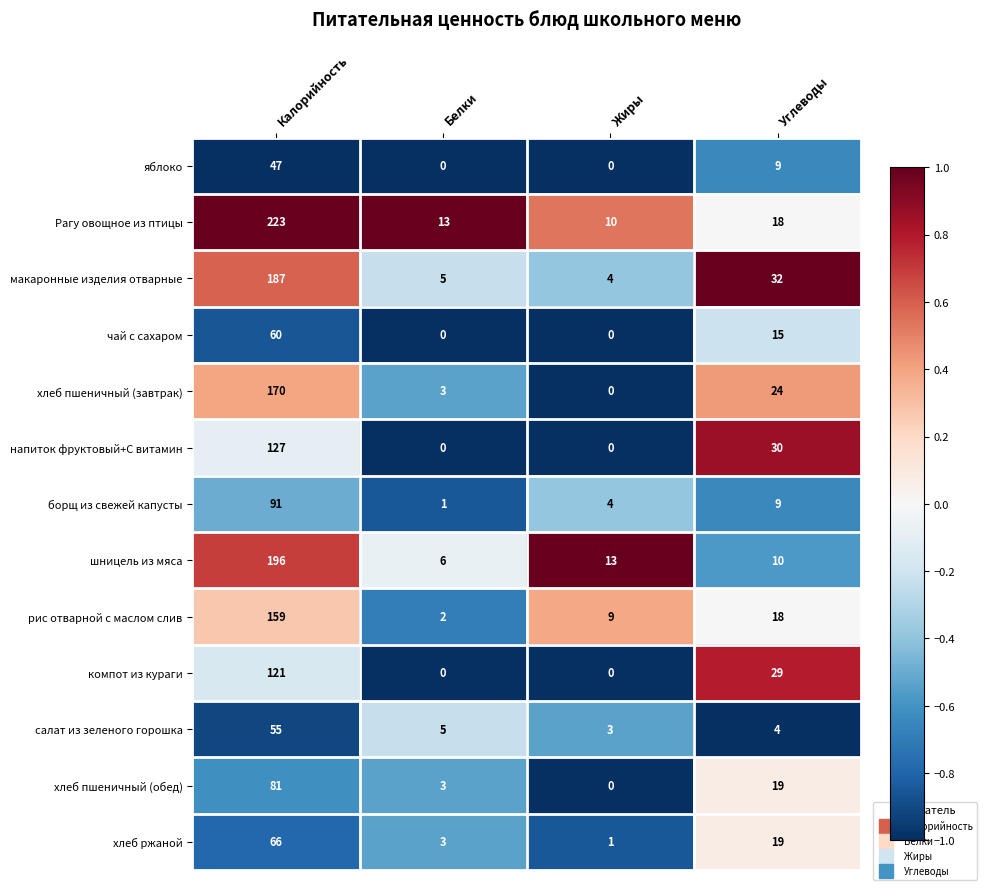

How many data points does each series have?

4